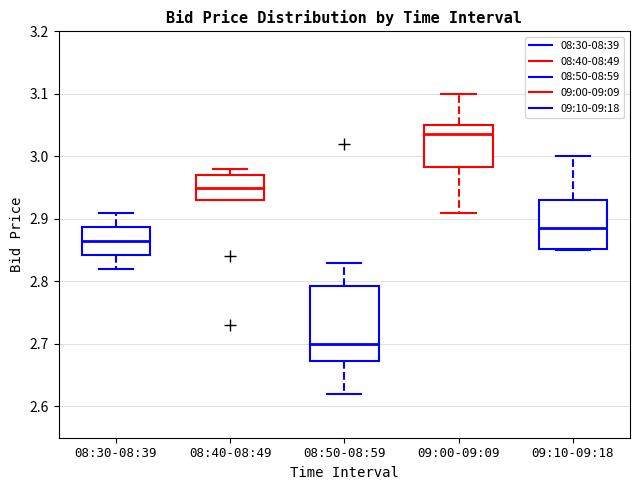

Reading left to right, read every box against the y-axis: the position of its median line, the range the box covers, and the ends of its whiskers. The values are not printed on the chart, so give them approximately, as read against the axis.

08:30-08:39: median 2.87, box 2.84 to 2.89, whiskers 2.82 to 2.91
08:40-08:49: median 2.95, box 2.93 to 2.97, whiskers 2.93 to 2.98
08:50-08:59: median 2.70, box 2.67 to 2.79, whiskers 2.62 to 2.83
09:00-09:09: median 3.04, box 2.98 to 3.05, whiskers 2.91 to 3.10
09:10-09:18: median 2.89, box 2.85 to 2.93, whiskers 2.85 to 3.00